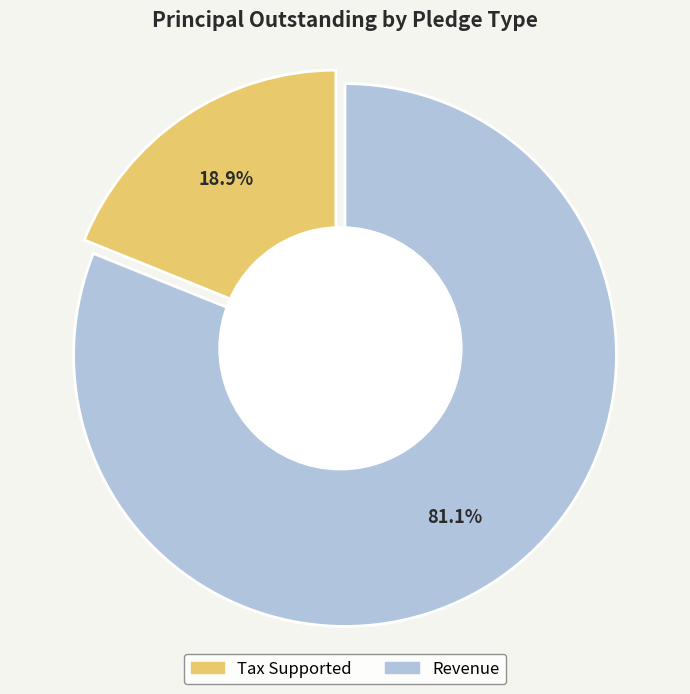

What is the ratio of the value at Revenue to the value at Tax Supported?

4.3